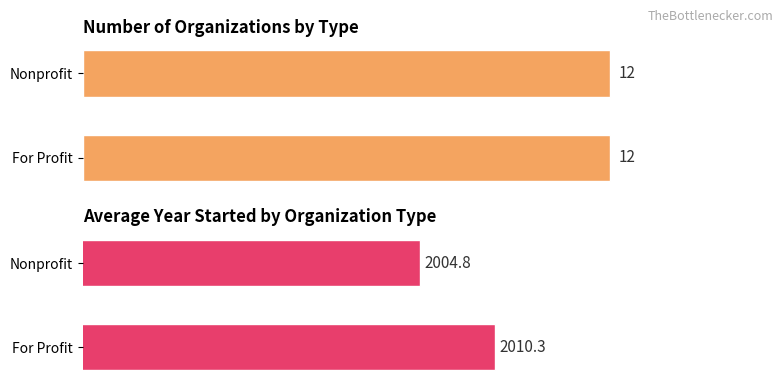

What are all the series names shown in the legend?

Count, Avg Year Started